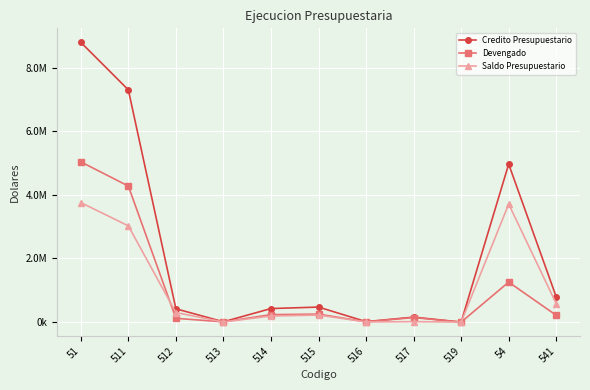

Is this an area chart (filled region under the line)?

No